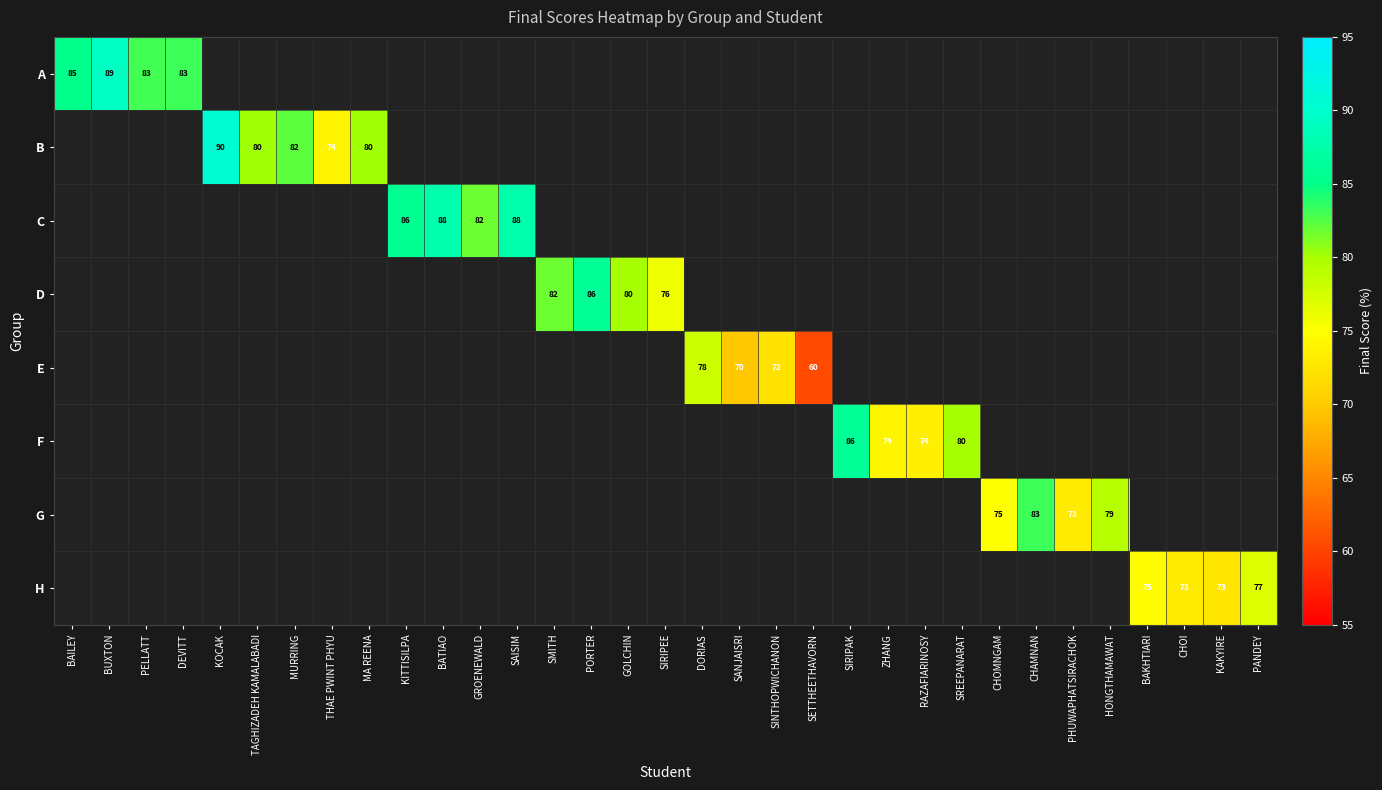

Is the value of E at CHOI greater than the value of H at KAKYIRE?

No